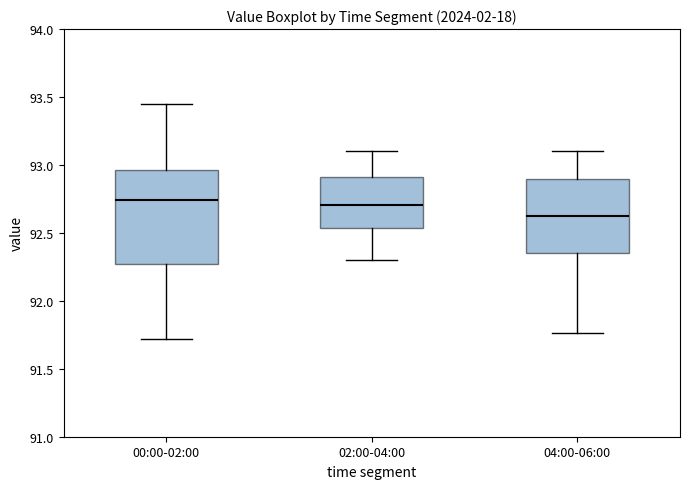

Where is the lower edge of the box for 00:00-02:00 on the y-axis? The values are not printed on the chart, so give them approximately, as read against the axis.

92.25